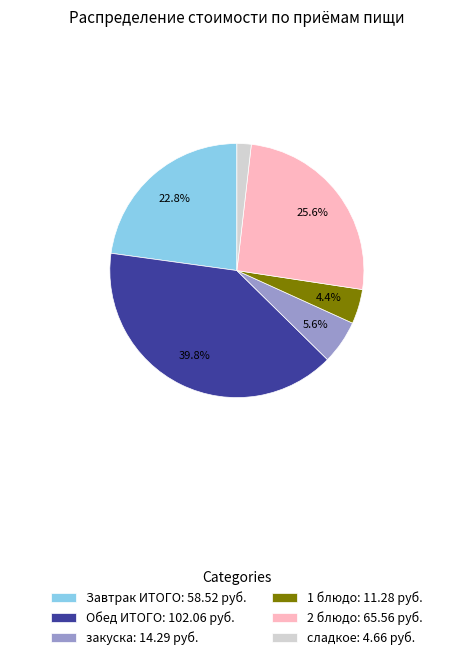

To the nearest percent, what portion does сладкое represent?

2%